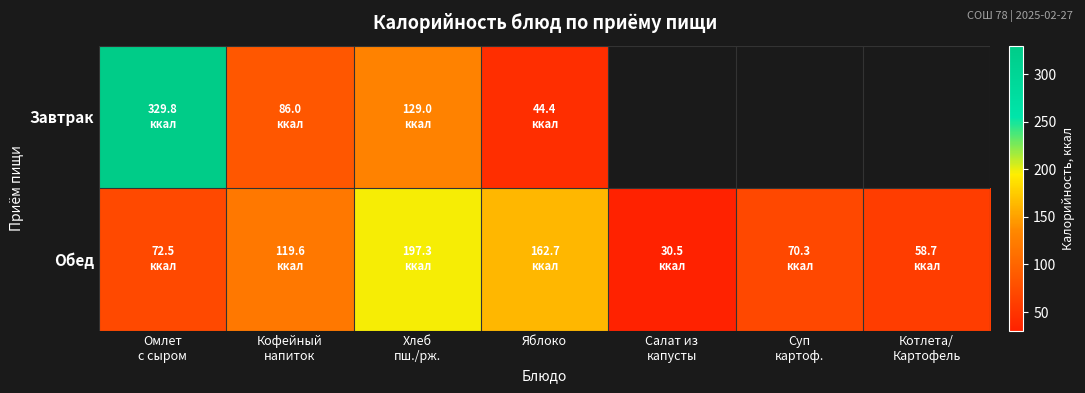

Count the number of data series in this chart.

2